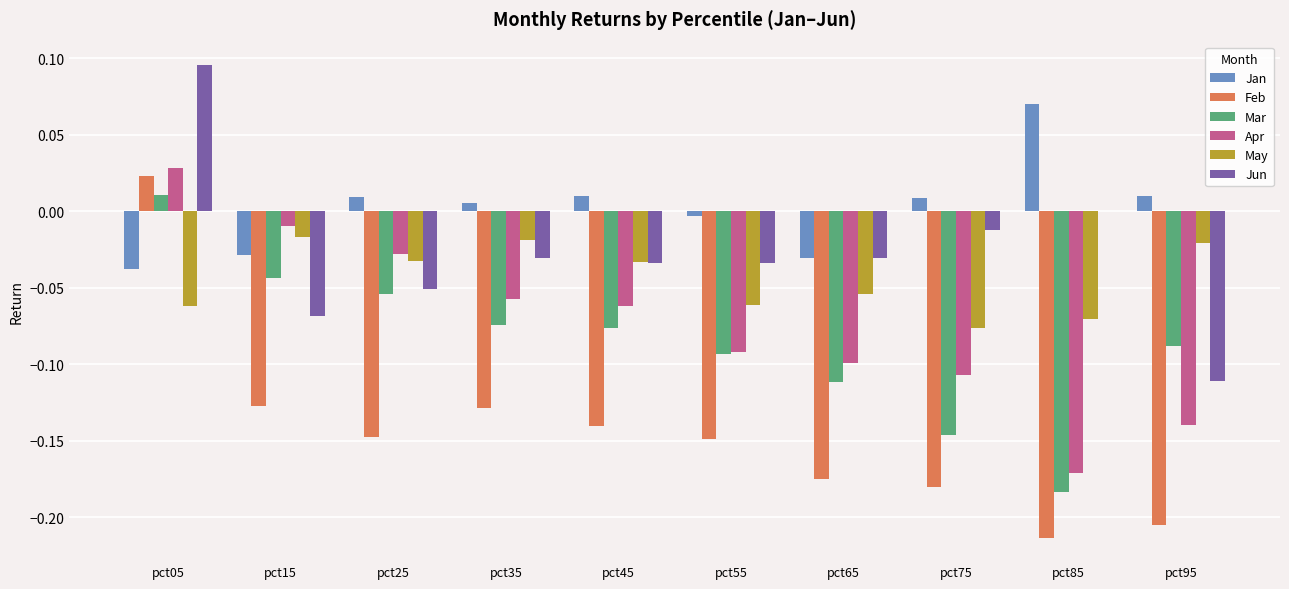

The May series shows -0.1 at pct55. True or false?

True